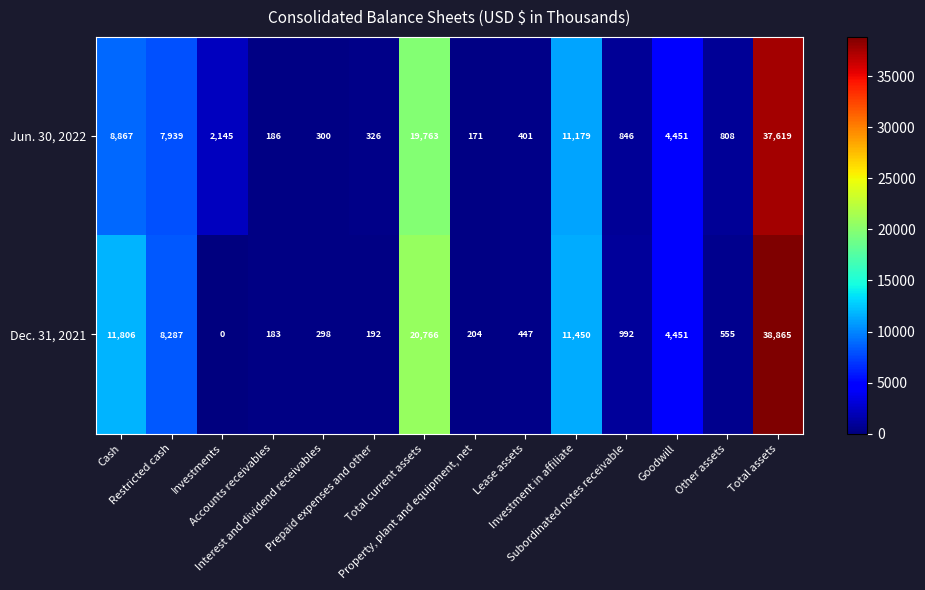

Rank the series by their average value, from lowest to highest.

Jun. 30, 2022, Dec. 31, 2021